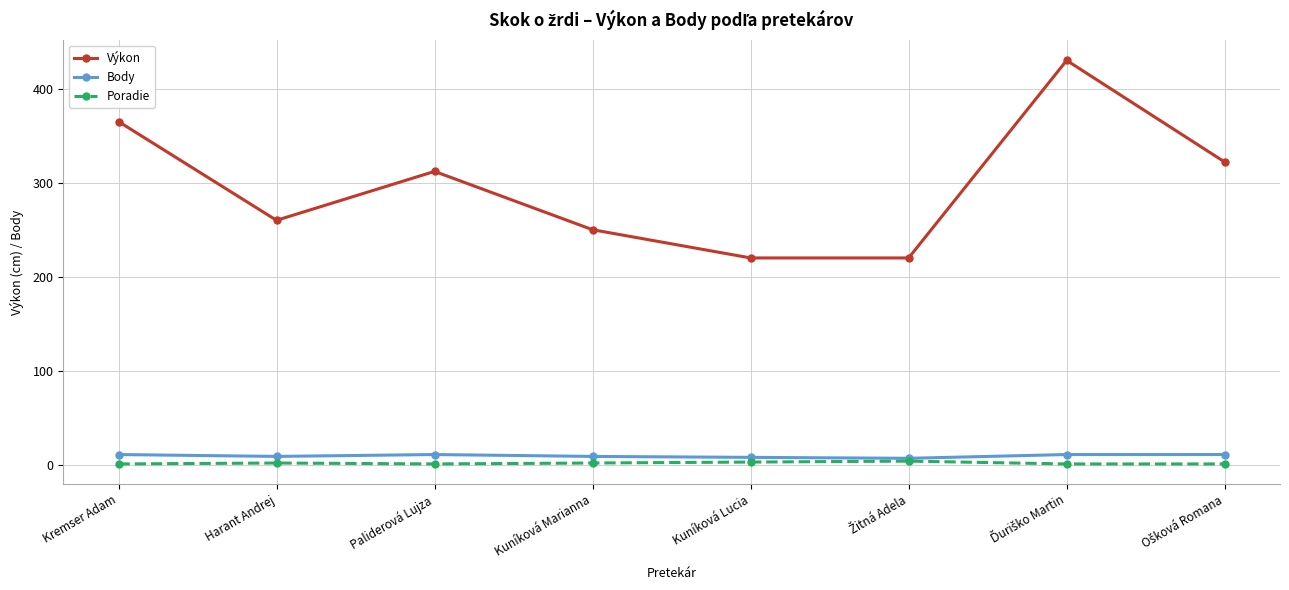

True or false: Výkon and Body intersect in this chart.

False